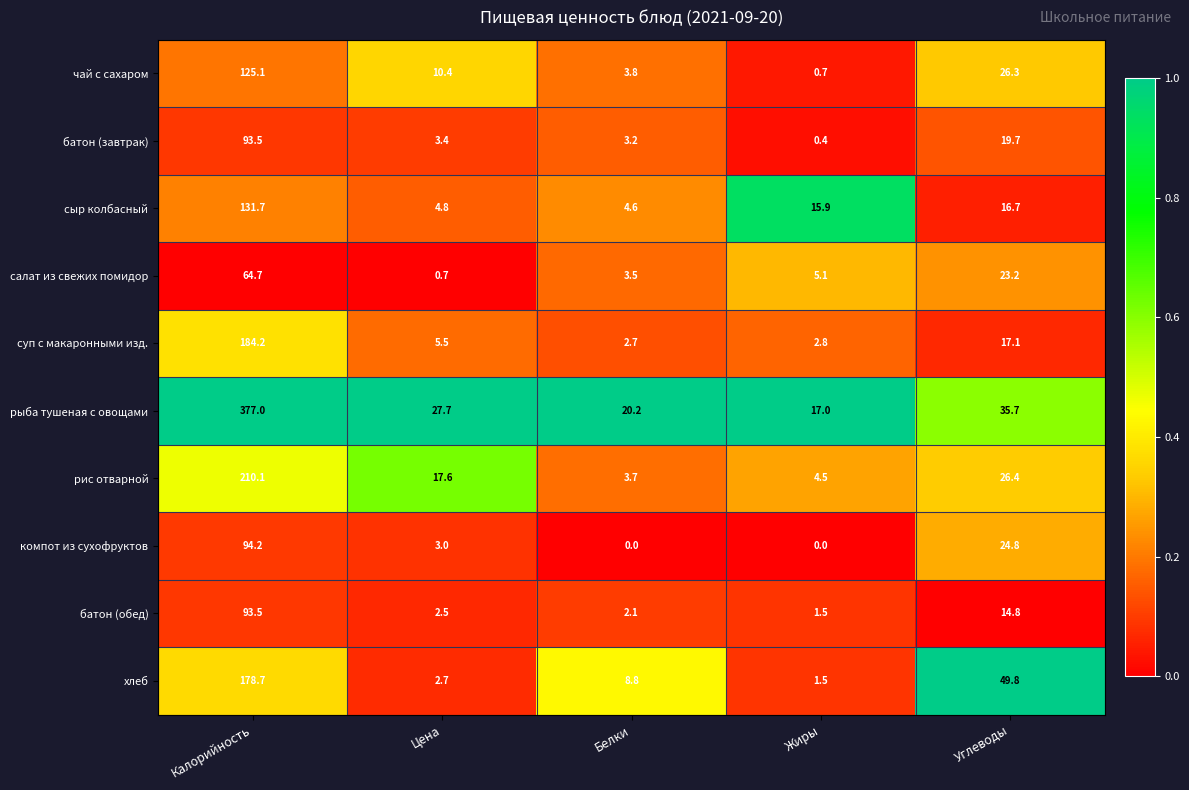

Where does the салат из свежих помидор series first go above 5?

Калорийность